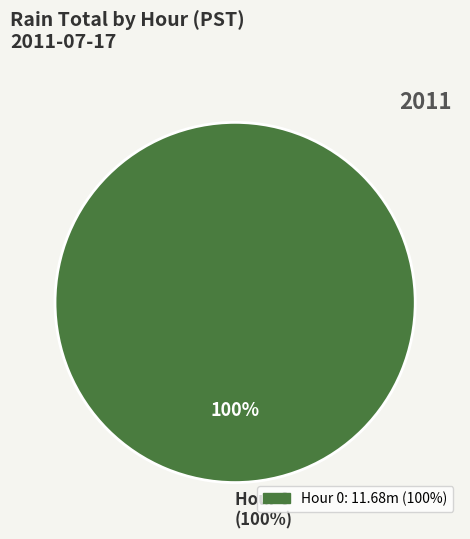

The Hour 18 slice represents 10% of the pie. True or false?

False